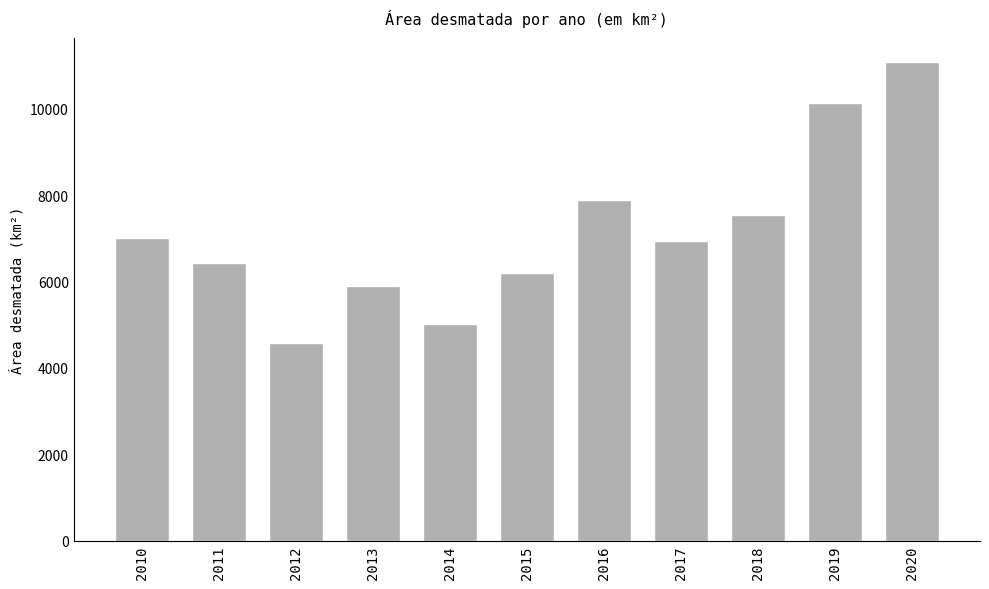

What is the greatest value displayed?

11088